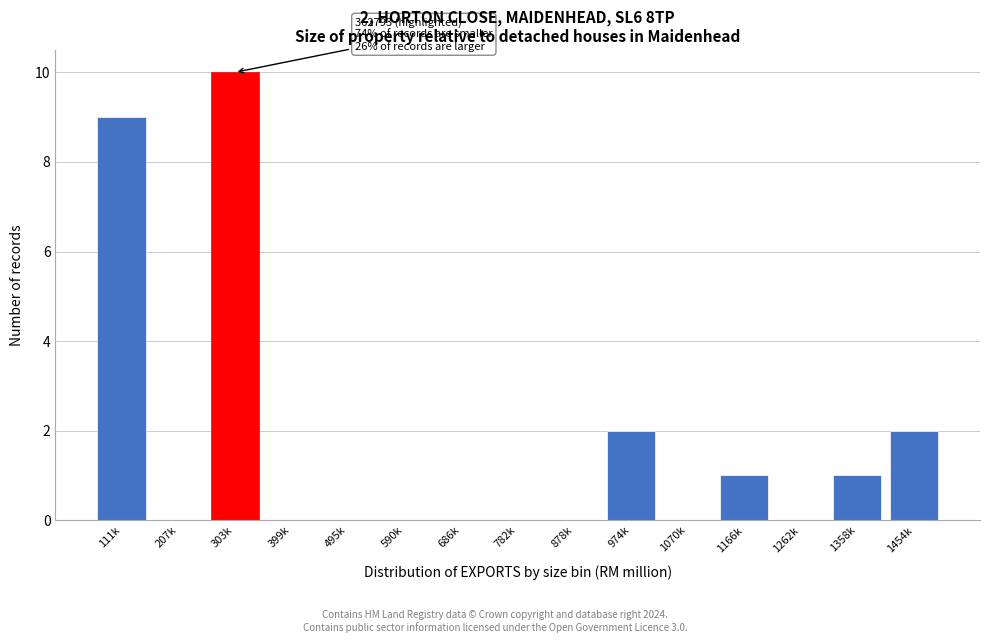

Reading right to left, list all the values displayed in this chart.

1454k=2	1358k=1	1262k=0	1166k=1	1070k=0	974k=2	878k=0	782k=0	686k=0	590k=0	495k=0	399k=0	303k=10	207k=0	111k=9